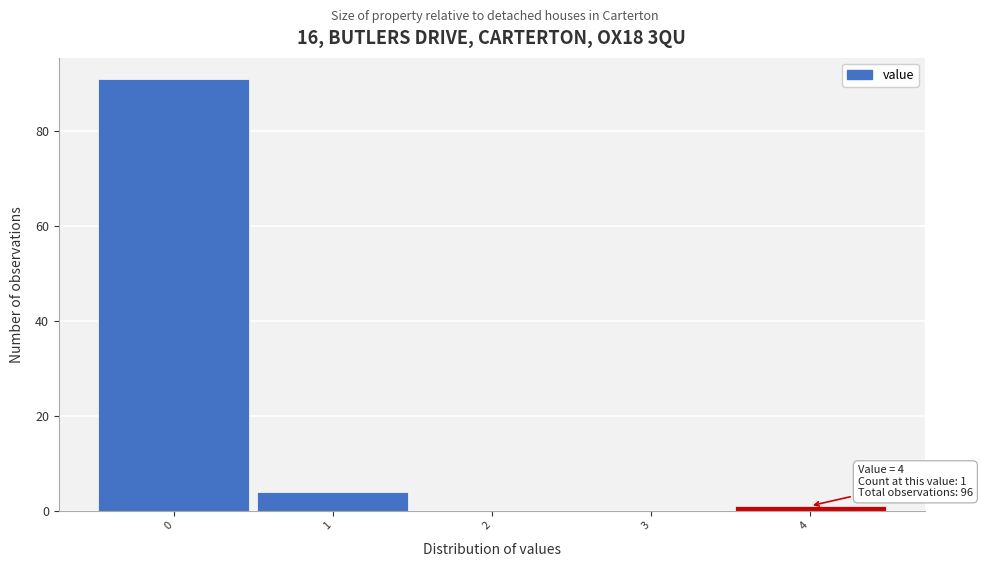

Over which range of the x-axis is the bar tallest?

-0.5 to 0.5